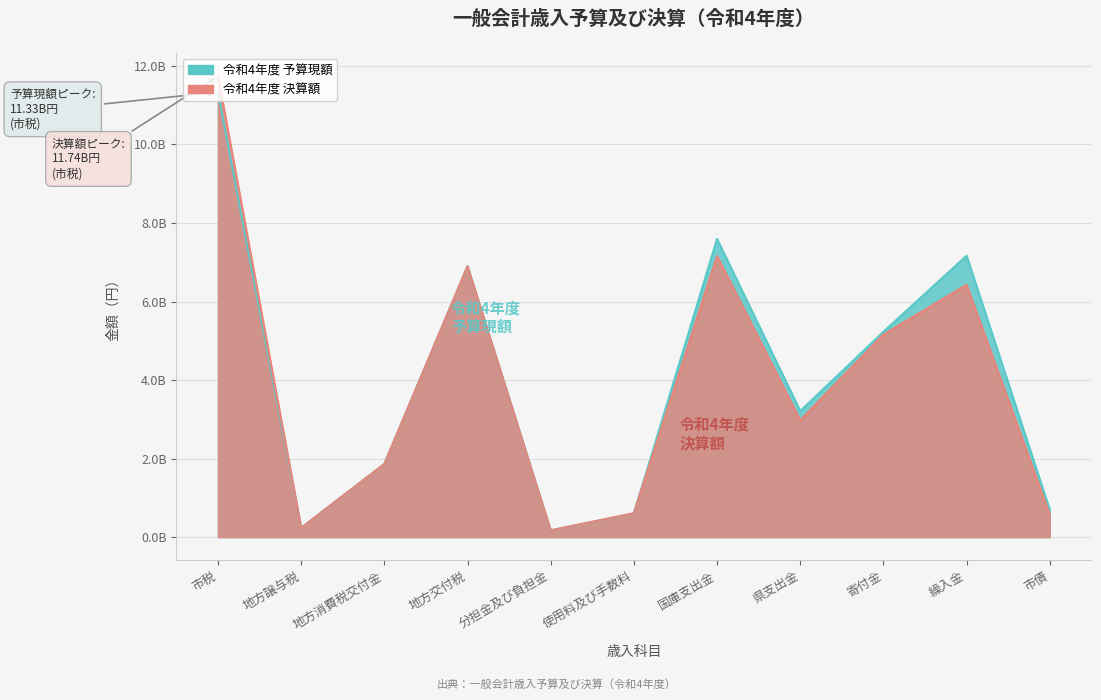

How many lines are shown in the chart?

2